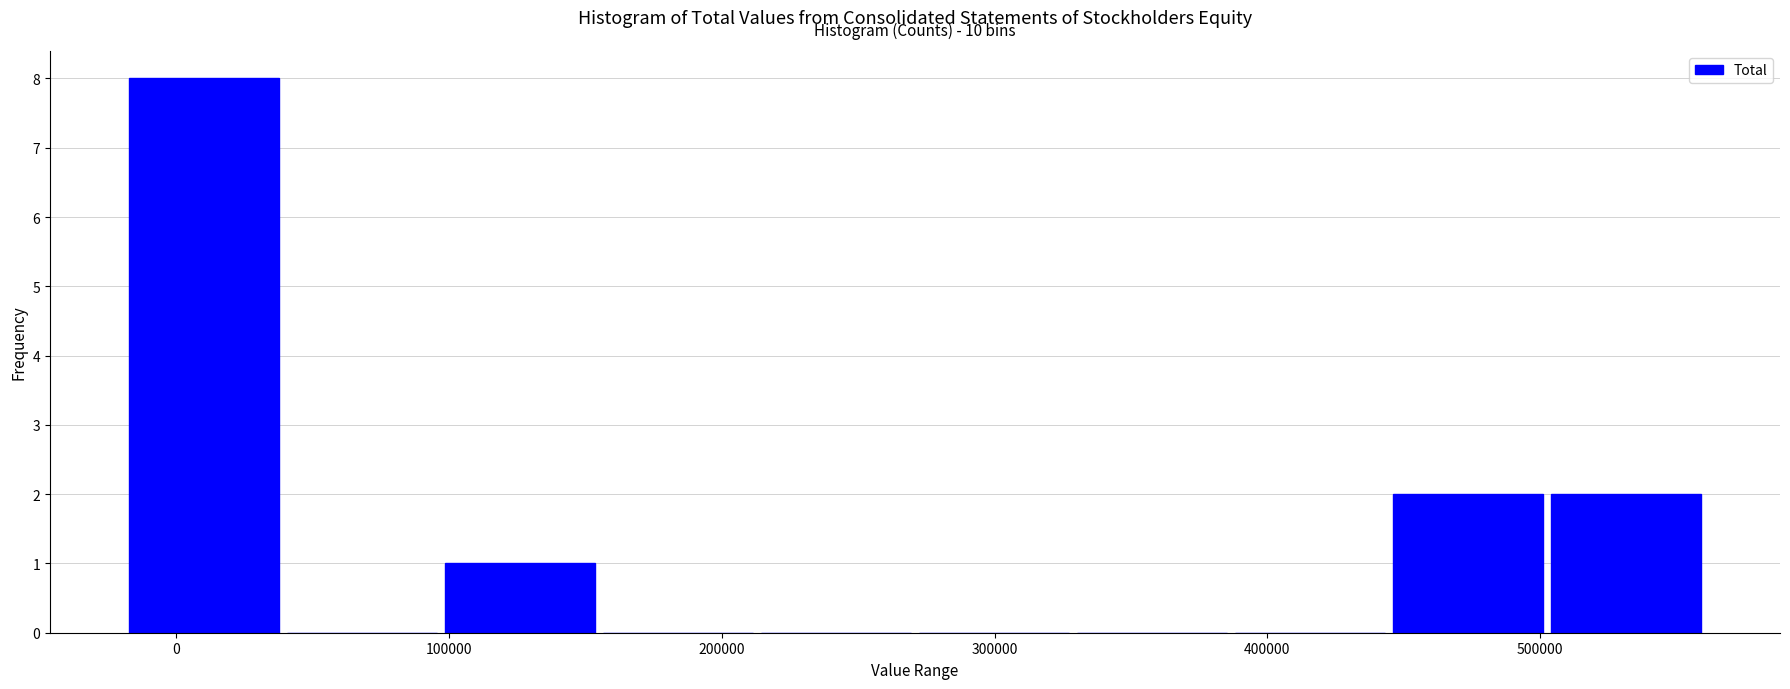

Over which range of the x-axis is the bar tallest?

-20000 to 40000